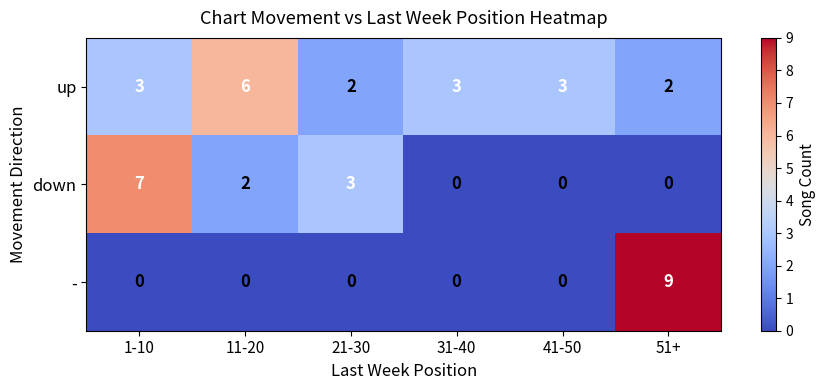

How many data points does each series have?

6